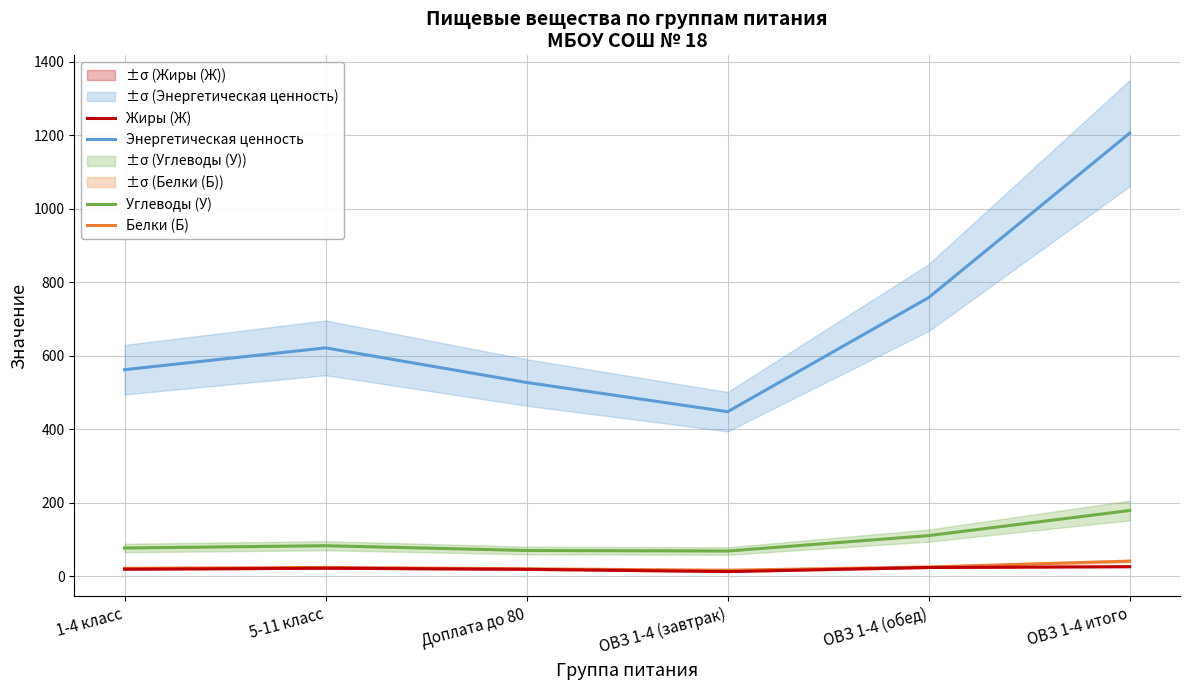

Reading right to left, list all the values displayed in this chart.

Энергетическая ценность: ОВЗ 1-4 итого=1205.9	ОВЗ 1-4 (обед)=758.3	ОВЗ 1-4 (завтрак)=447.6	Доплата до 80=527.1	5-11 класс=621.4	1-4 класс=561.9
Белки (Б): ОВЗ 1-4 итого=40.9	ОВЗ 1-4 (обед)=24.9	ОВЗ 1-4 (завтрак)=16.0	Доплата до 80=19.9	5-11 класс=23.7	1-4 класс=21.2
Жиры (Ж): ОВЗ 1-4 итого=25.8	ОВЗ 1-4 (обед)=23.5	ОВЗ 1-4 (завтрак)=12.3	Доплата до 80=18.5	5-11 класс=21.5	1-4 класс=18.8
Углеводы (У): ОВЗ 1-4 итого=178.7	ОВЗ 1-4 (обед)=110.3	ОВЗ 1-4 (завтрак)=68.3	Доплата до 80=69.9	5-11 класс=82.8	1-4 класс=76.5